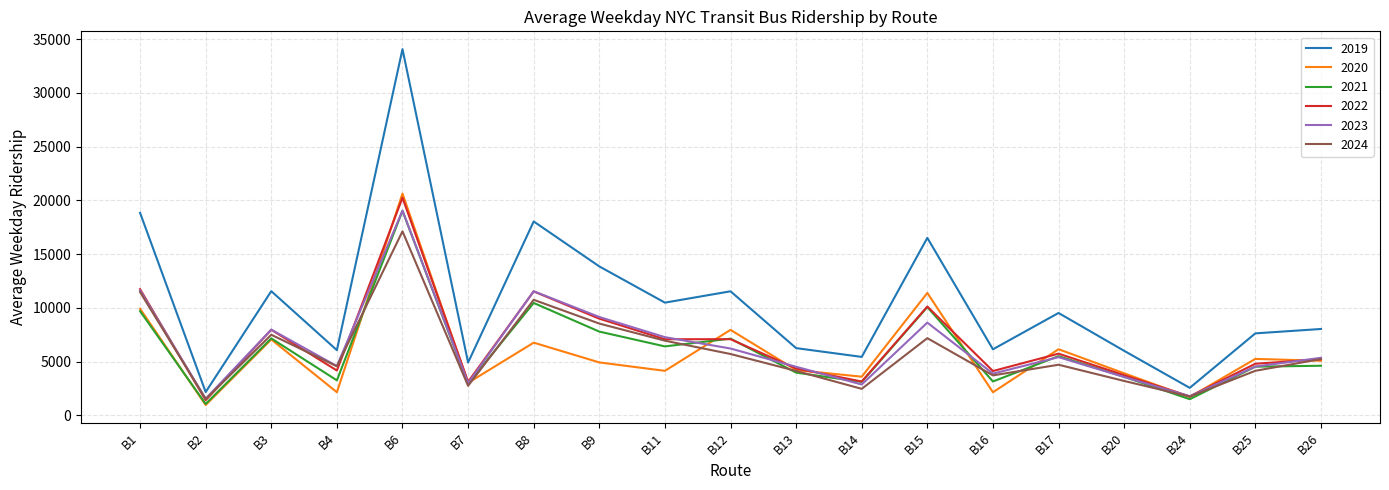

Where does the 2024 series first go above 4713?

B1